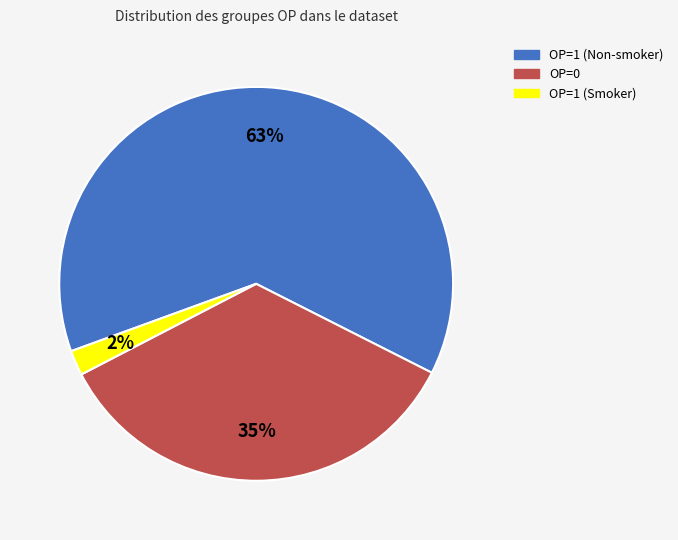

How many segments does this pie chart have?

3